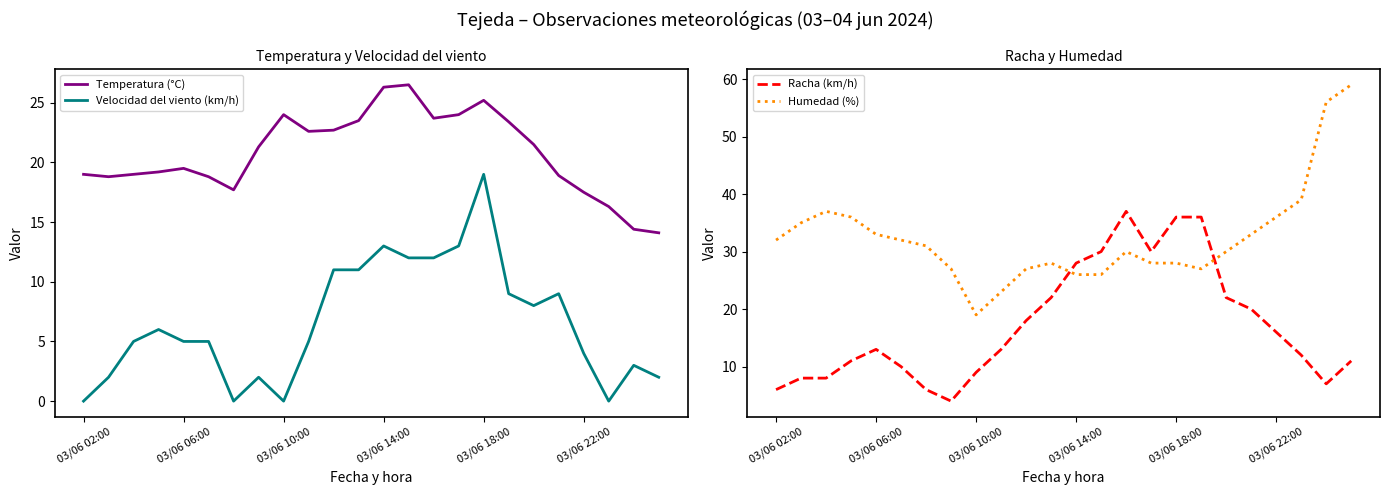

Does the chart display data point markers on the line(s)?

No